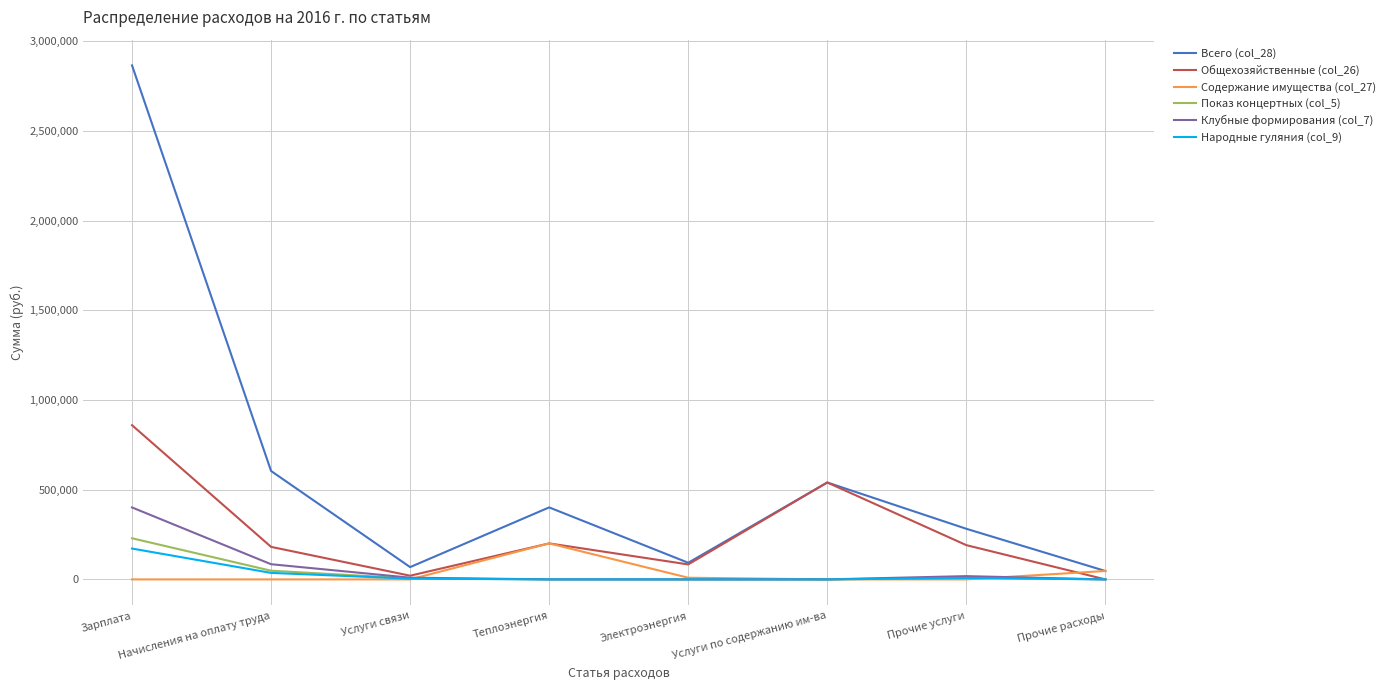

What is the sum of the Показ концертных (col_5) values at Услуги по содержанию им-ва and Зарплата?

229257.5